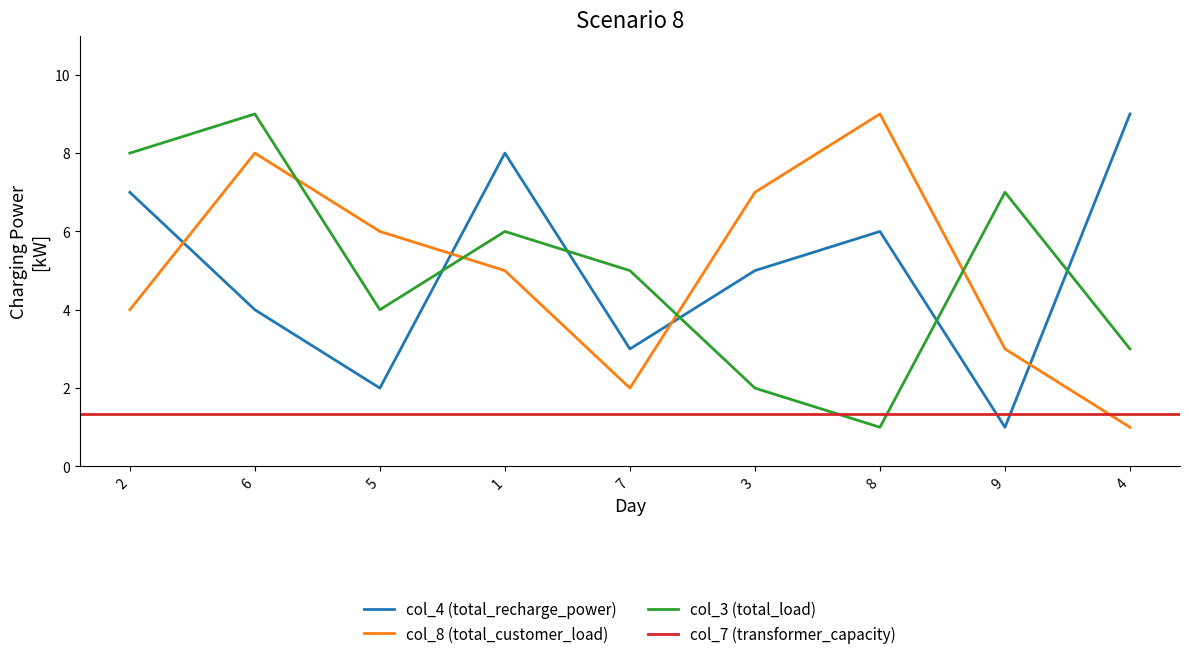

What position from the left is 2?

1